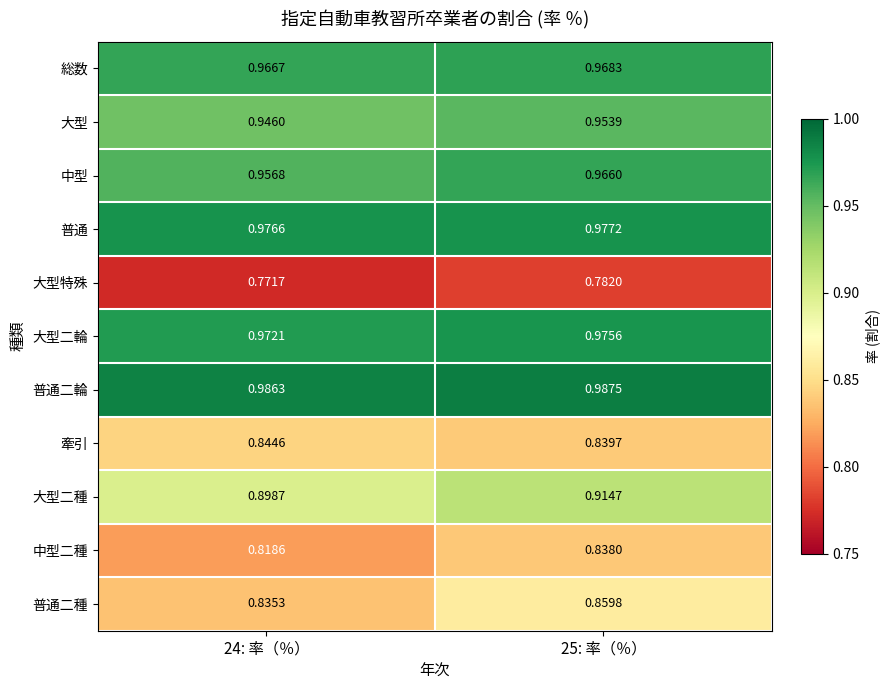

Rank the series by their maximum value, from lowest to highest.

大型特殊, 中型二種, 牽引, 普通二種, 大型二種, 大型, 中型, 総数, 大型二輪, 普通, 普通二輪